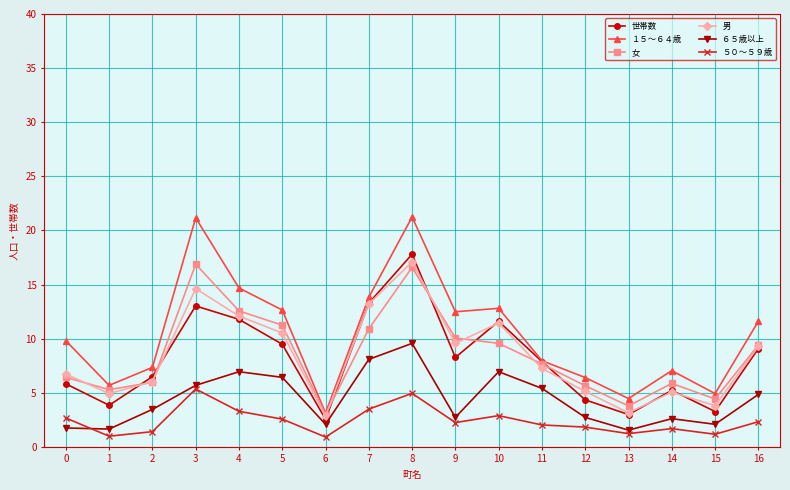

The value of 男 at 5 is 10.5. True or false?

True